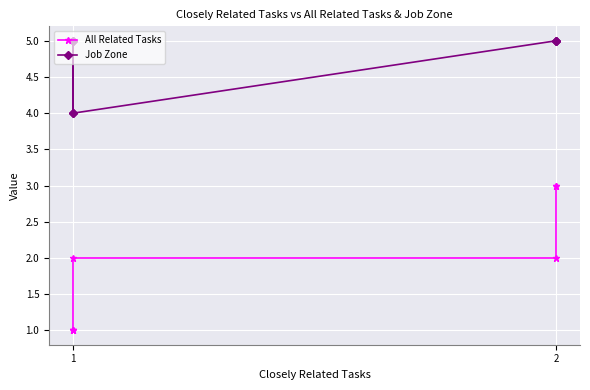

The All Related Tasks series shows 2 at 1. True or false?

False